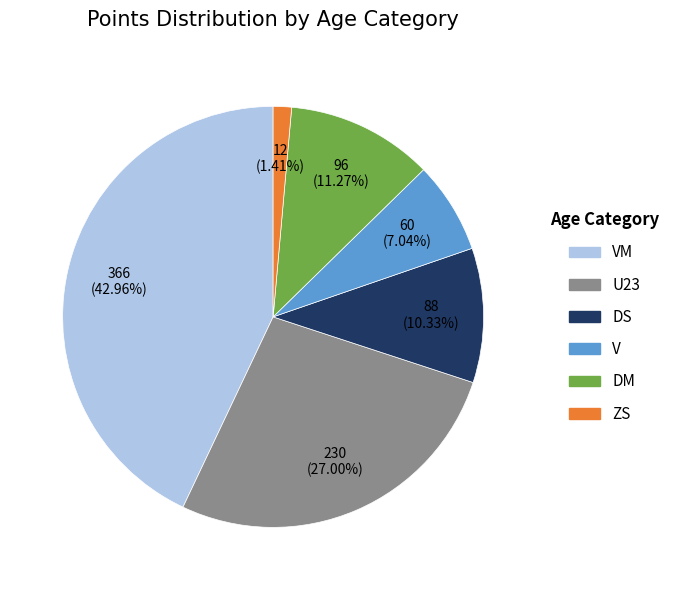

Does any single category account for the majority?

No